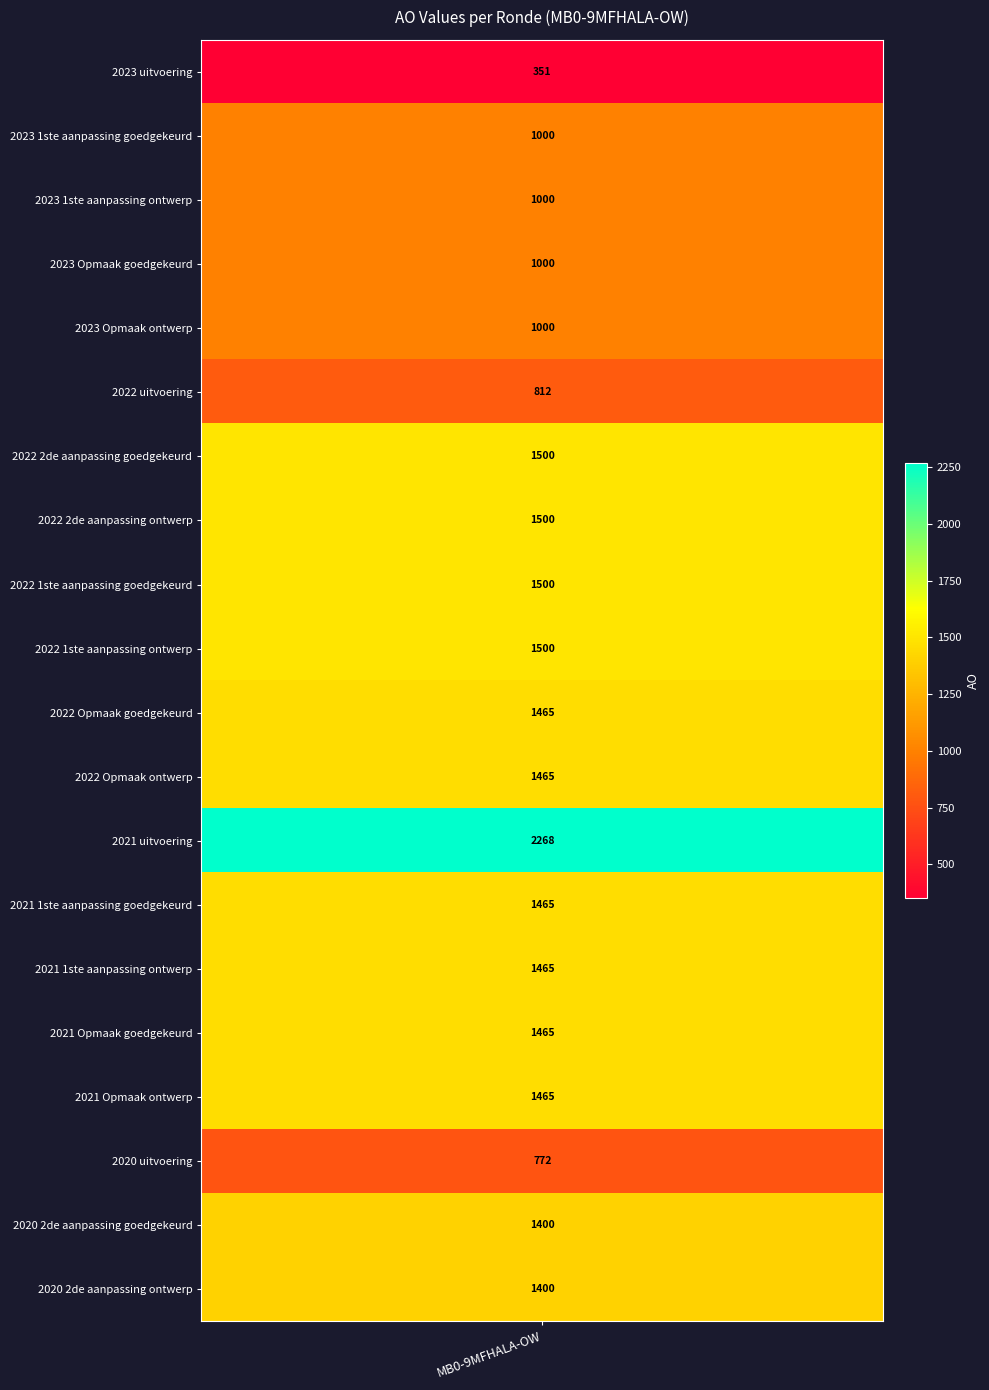

What is the difference between the values at 2023 Opmaak ontwerp and 2020 uitvoering?

228